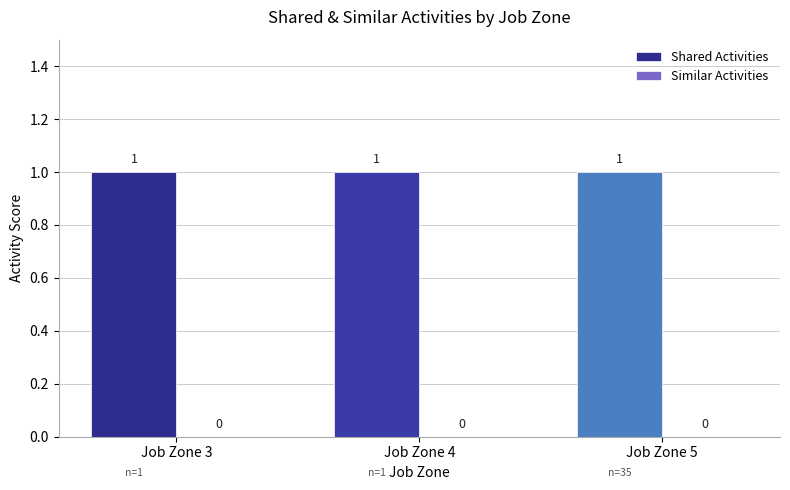

What is the sum of the Shared Activities values at Job Zone 4 and Job Zone 3?

2